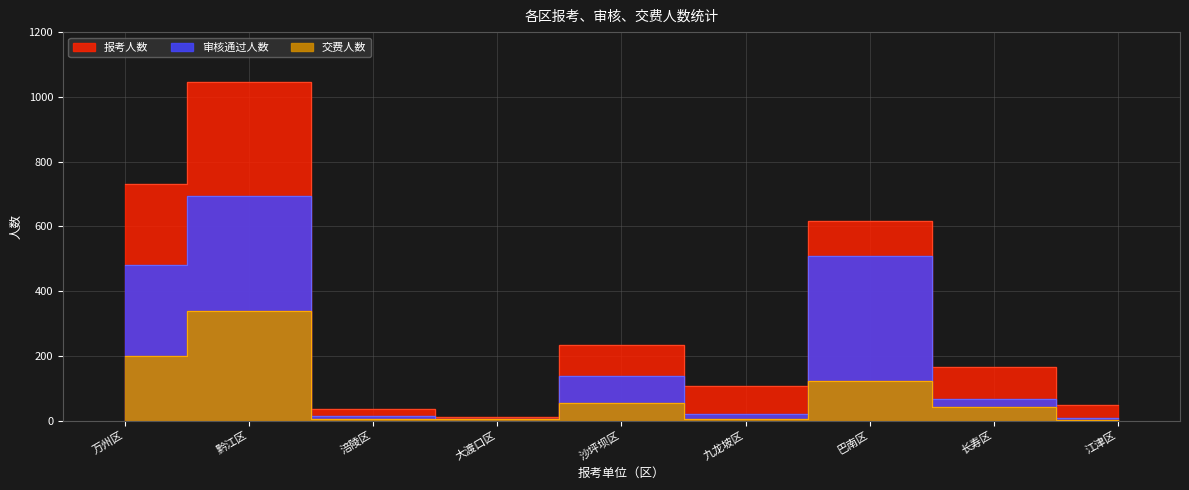

Read the 报考人数 value at 大渡口区, to the nearest 10.

10